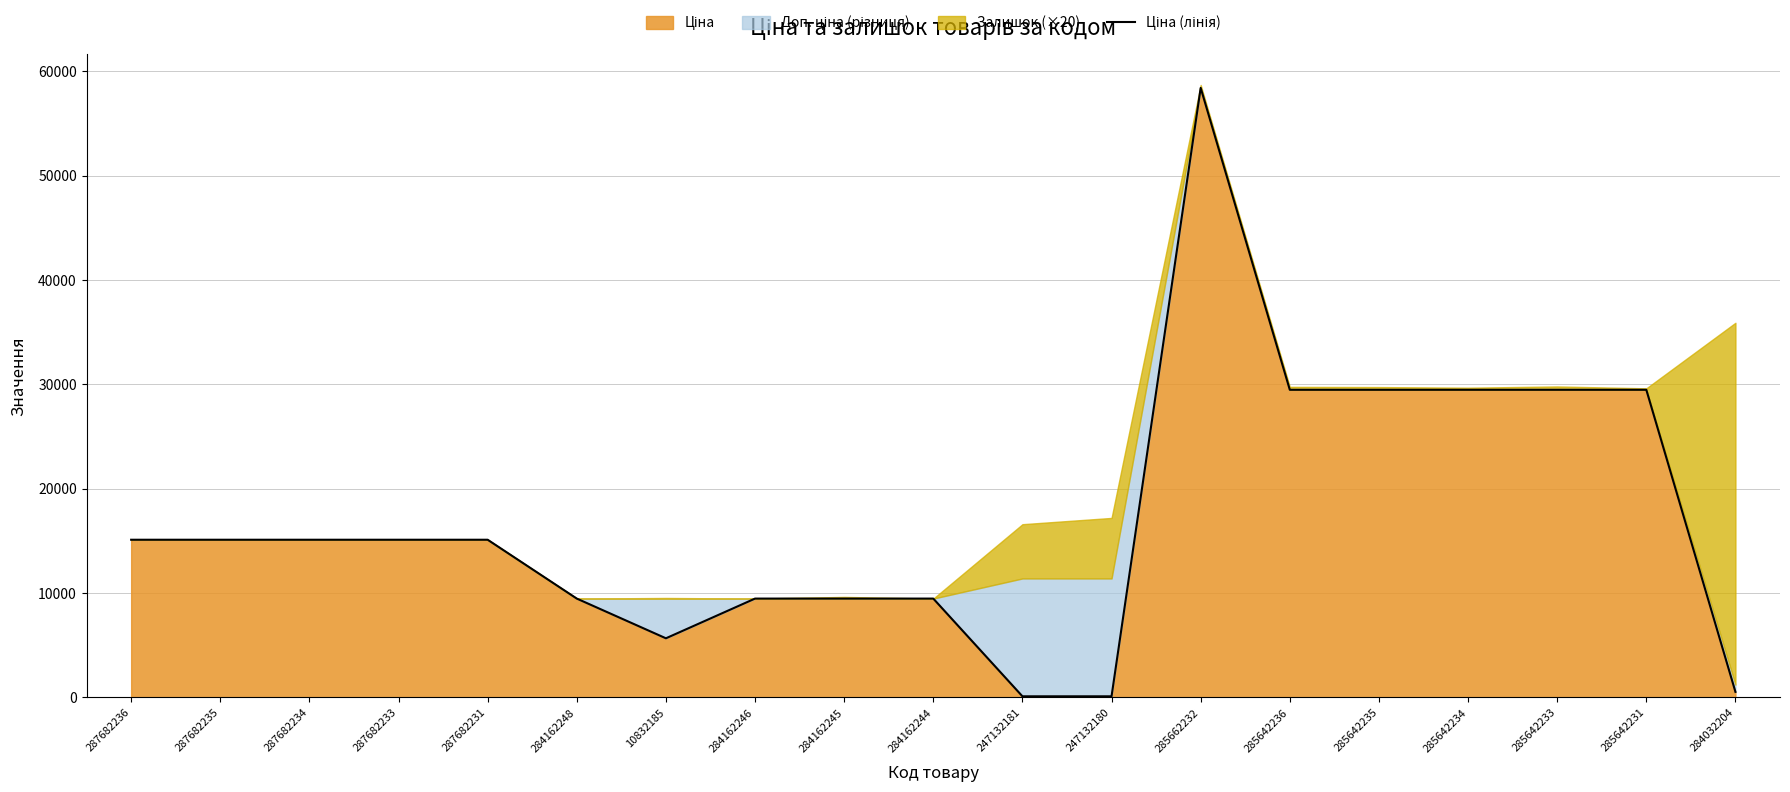

At which category does the data reach its first local peak?

285662232